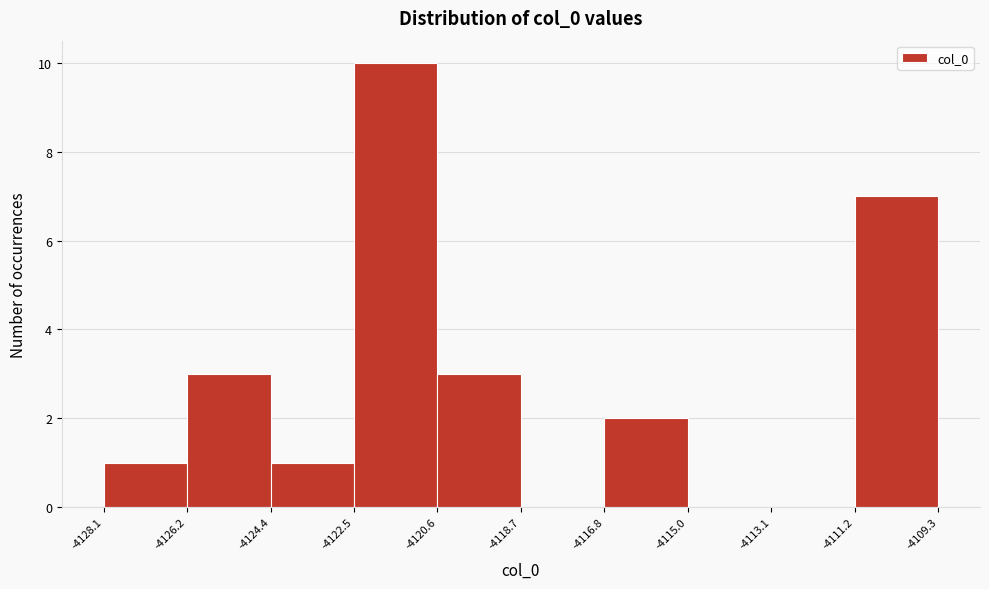

Reading left to right, transcribe this chart: for each bar, give the range it covers on the x-axis and its height. The values are not printed on the chart, so give them approximately, as read against the axis.

-4128.1 to -4126.2: 1
-4126.2 to -4124.4: 3
-4124.4 to -4122.5: 1
-4122.5 to -4120.6: 10
-4120.6 to -4118.7: 3
-4118.7 to -4116.8: 0
-4116.8 to -4115.0: 2
-4115.0 to -4113.1: 0
-4113.1 to -4111.2: 0
-4111.2 to -4109.3: 7